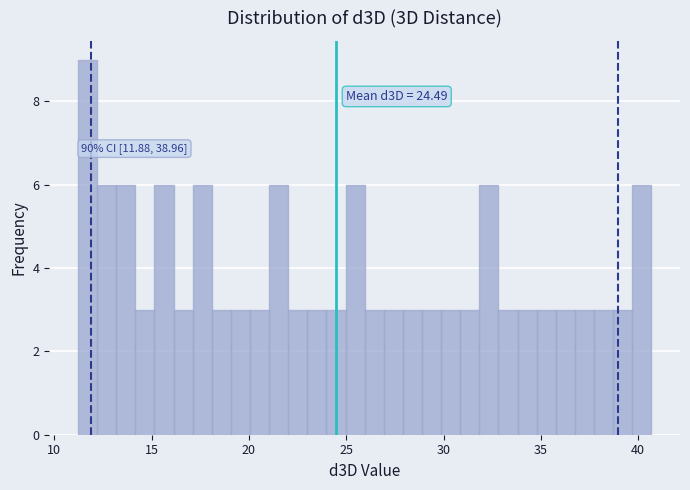

Read against the x-axis, roughly where is the centre of the tallest bar?

11.5